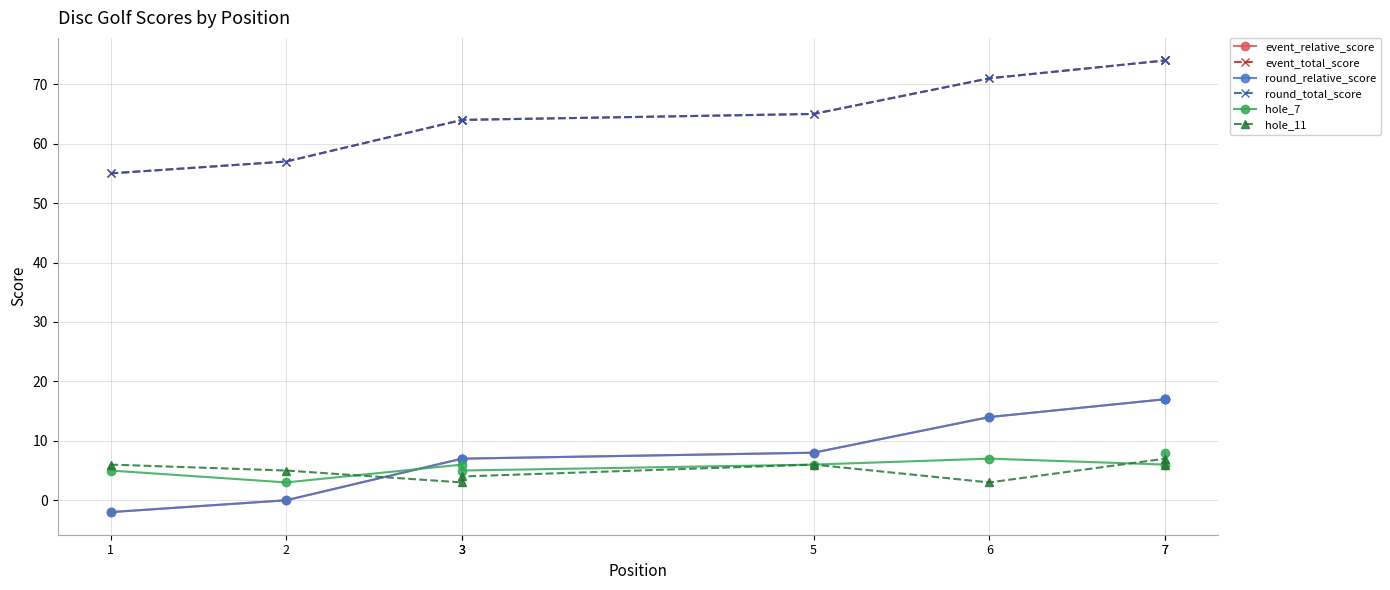

What are all the series names shown in the legend?

event_relative_score, event_total_score, round_relative_score, round_total_score, hole_7, hole_11